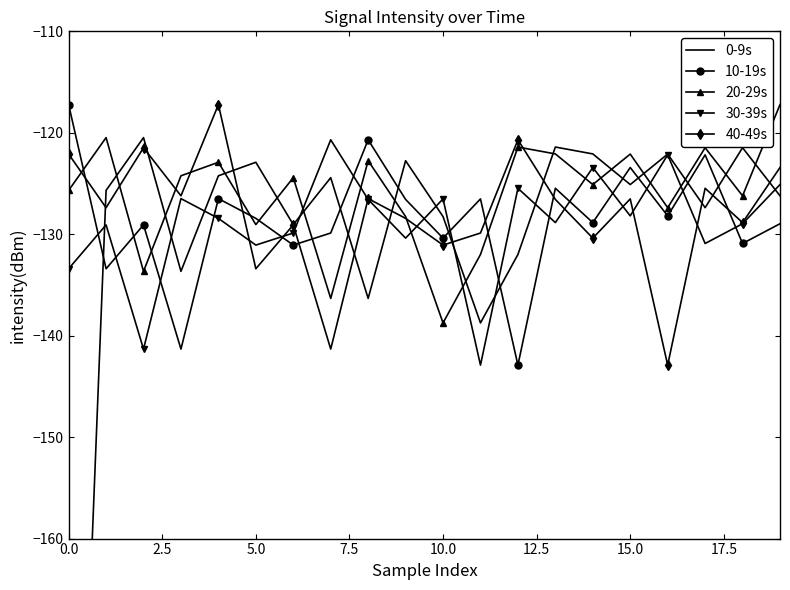

The value of 30-39s at 0.0 is -216.7. True or false?

False